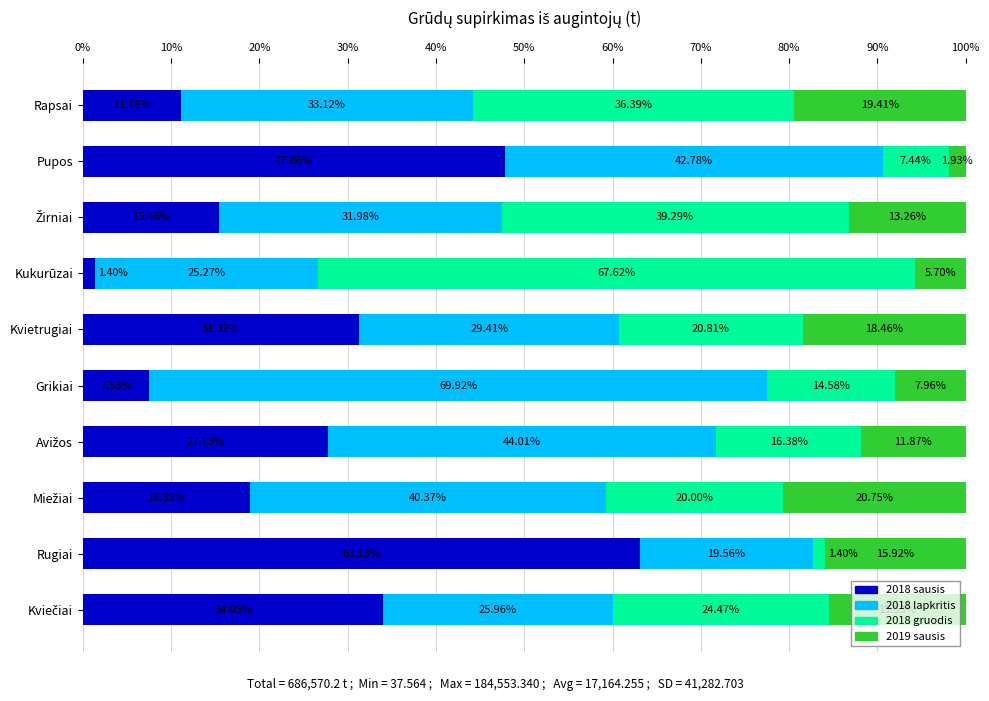

What is the total value across all series at Rugiai?

100.0